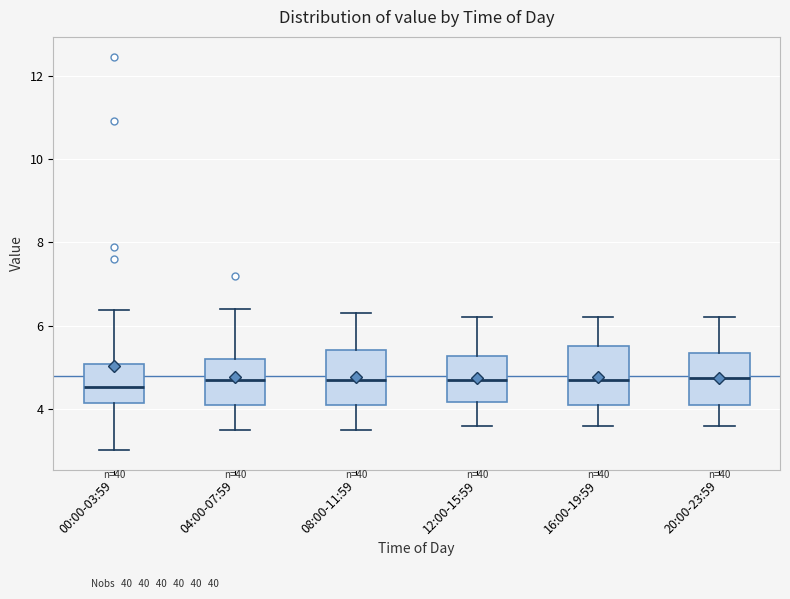

Reading left to right, transcribe this box plot: for each box, give where its median line is, the range the box spans, and where its two whiskers end, as read against the y-axis. The values are not printed on the chart, so give them approximately, as read against the axis.

00:00-03:59: median 4.6, box 4.2 to 5.0, whiskers 3.0 to 6.4
04:00-07:59: median 4.8, box 4.2 to 5.2, whiskers 3.6 to 6.4
08:00-11:59: median 4.8, box 4.2 to 5.4, whiskers 3.6 to 6.4
12:00-15:59: median 4.8, box 4.2 to 5.2, whiskers 3.6 to 6.2
16:00-19:59: median 4.8, box 4.2 to 5.6, whiskers 3.6 to 6.2
20:00-23:59: median 4.8, box 4.2 to 5.4, whiskers 3.6 to 6.2